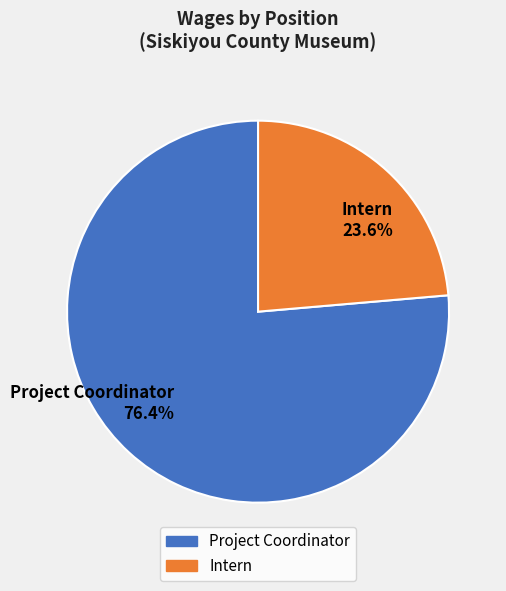

Count the number of slices in the pie.

2